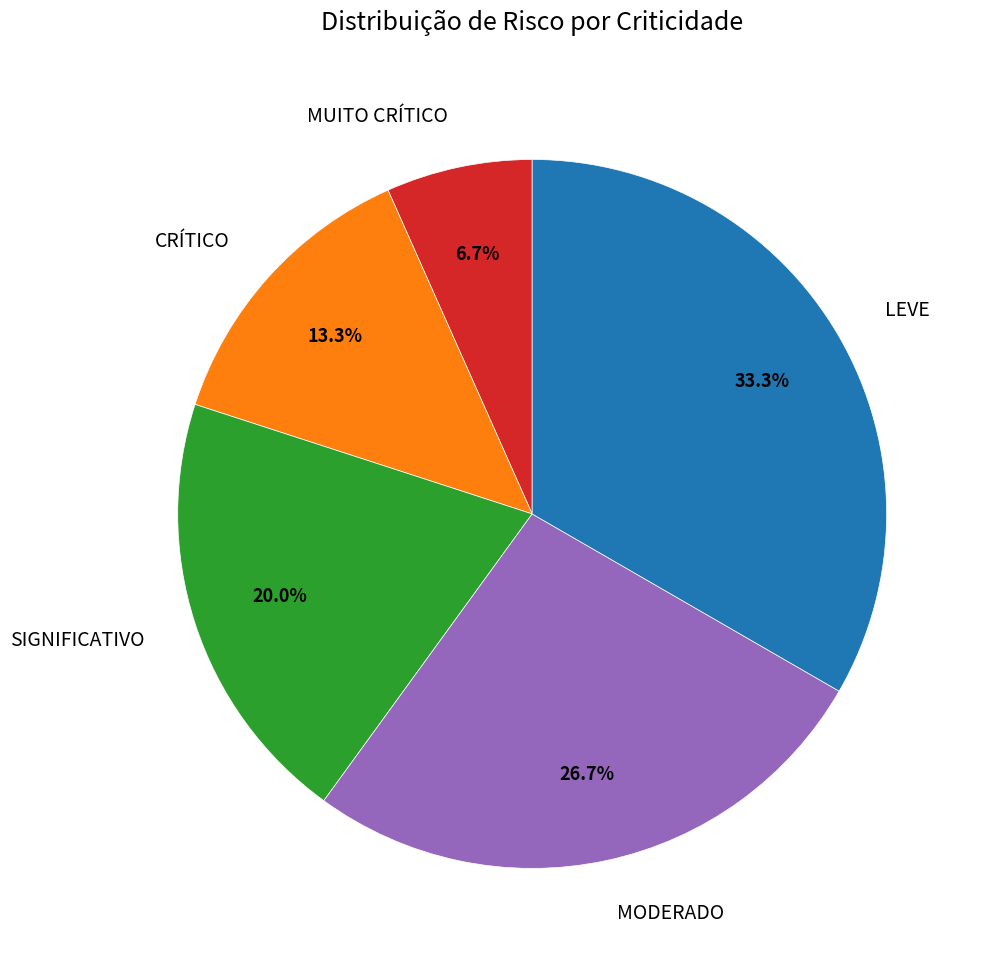

To the nearest percent, what is the difference between the MUITO CRÍTICO and MODERADO slice percentages?

20%